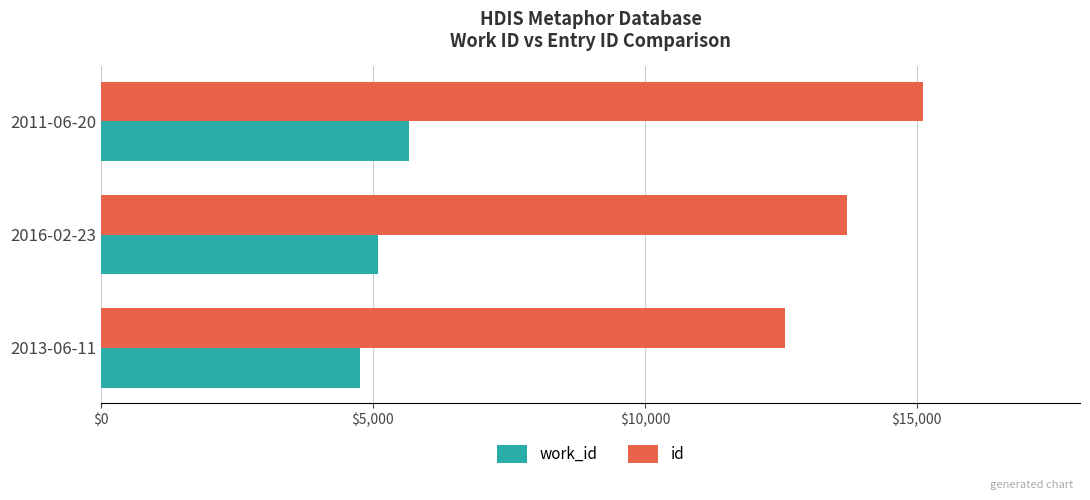

At how many categories does at least one series exceed 11474?

3